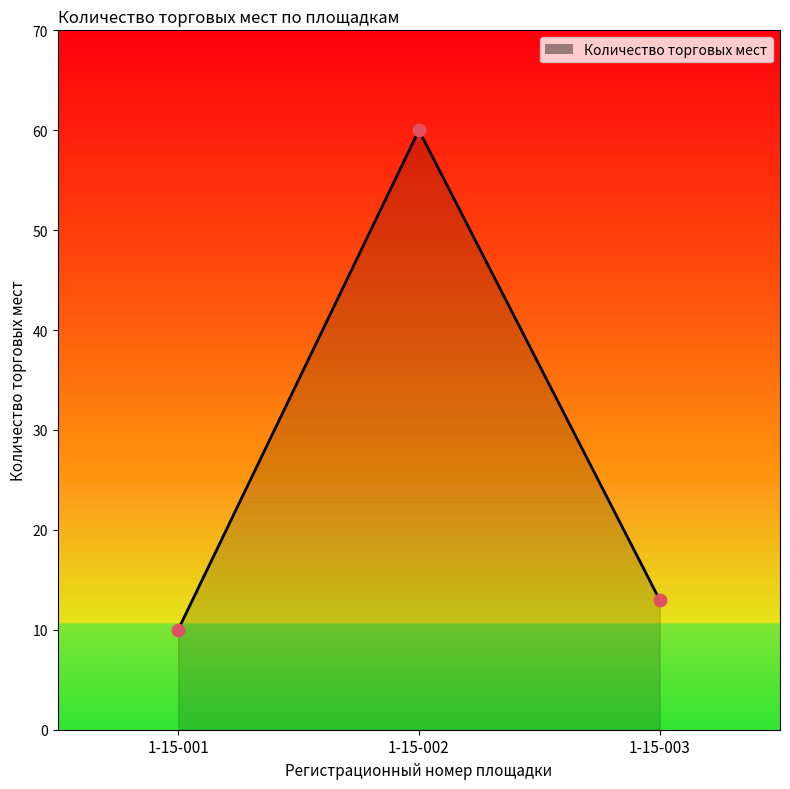

What is the change in value from 1-15-001 to 1-15-003?

+3